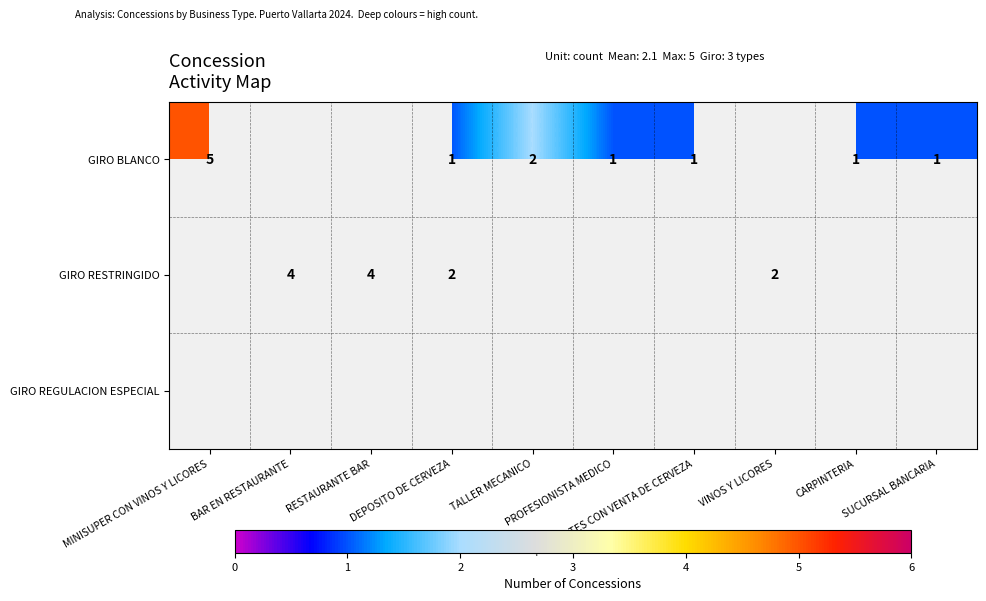

Which category has the lowest value in the GIRO BLANCO series?

DEPOSITO DE CERVEZA